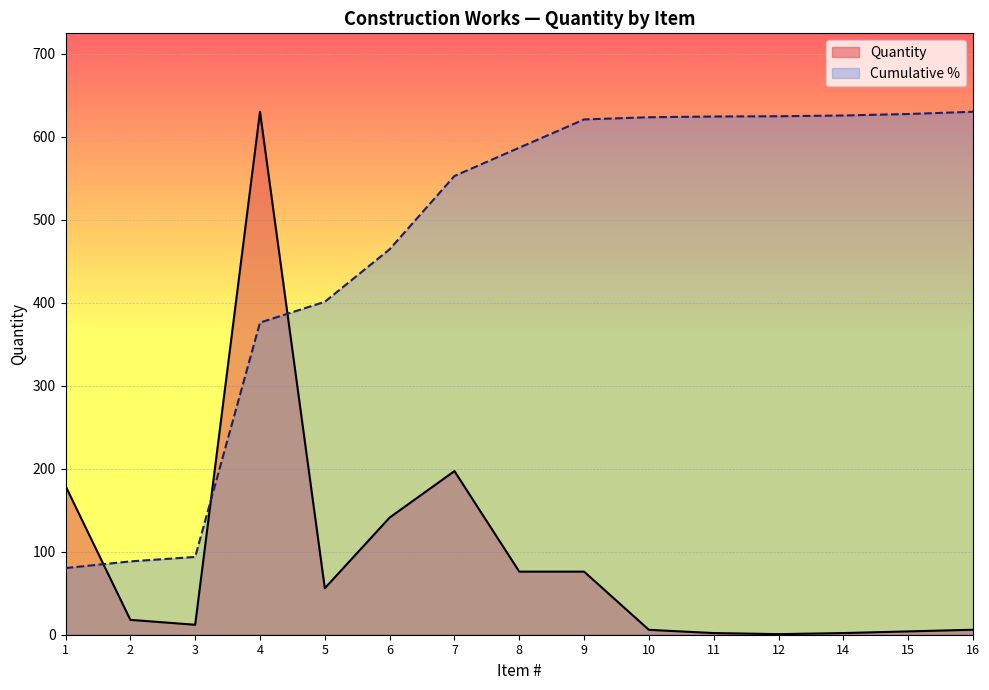

What is the sum of the values at 9 and 4?

706.0